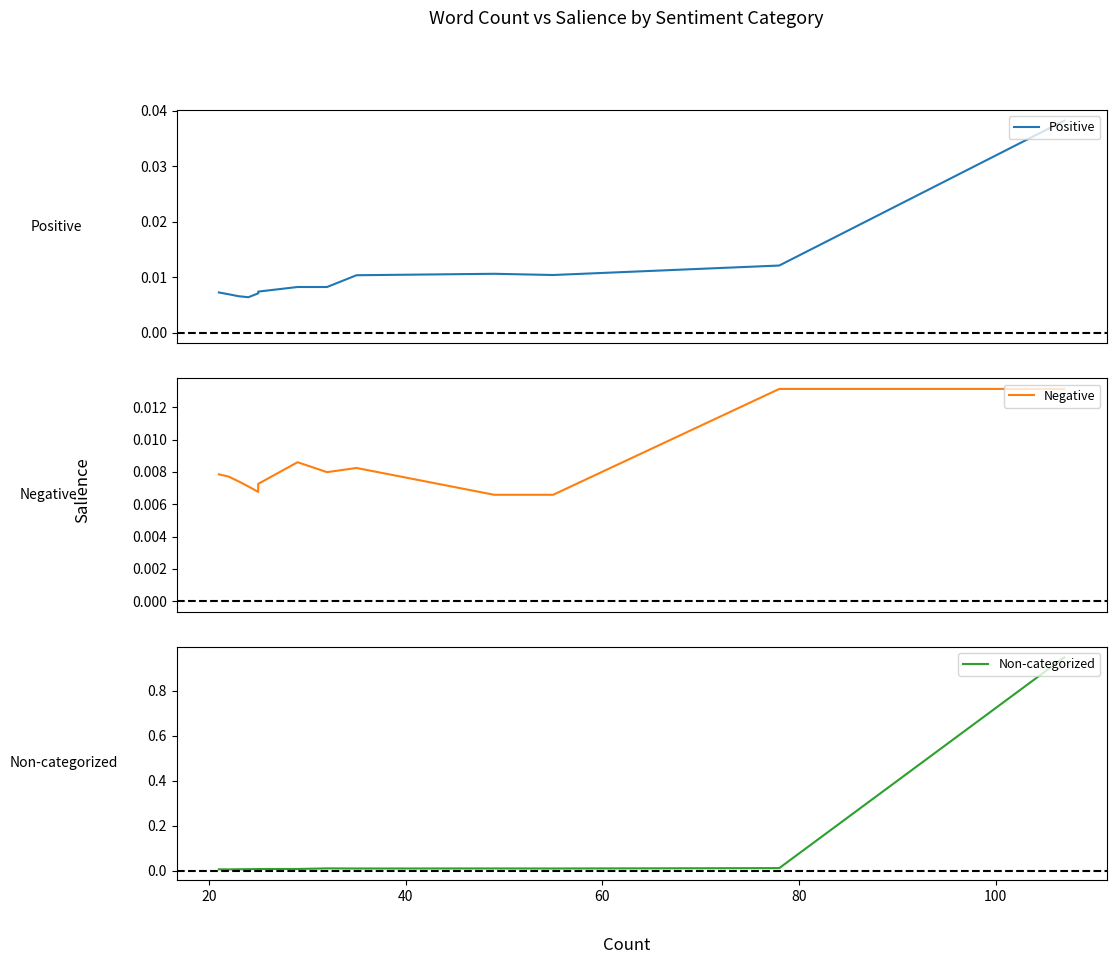

In Negative, how many points are higher than both neighbors (excluding endpoints)?

2